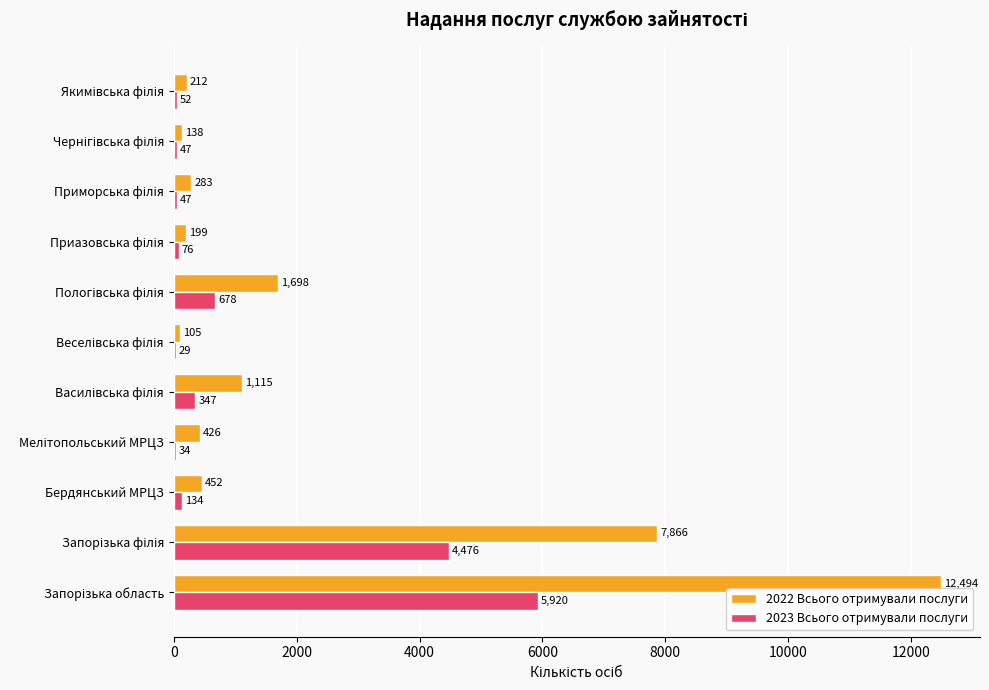

What is the average value of the 2023 Всього отримували послуги series?

1076